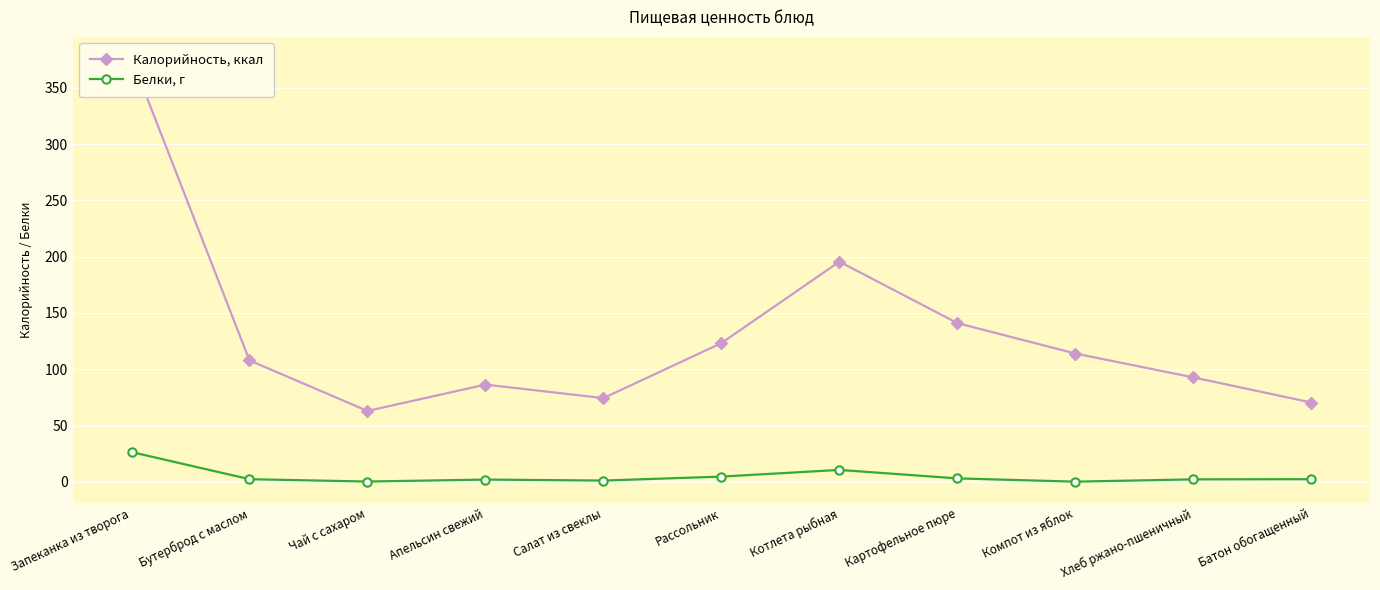

How many lines are shown in the chart?

2